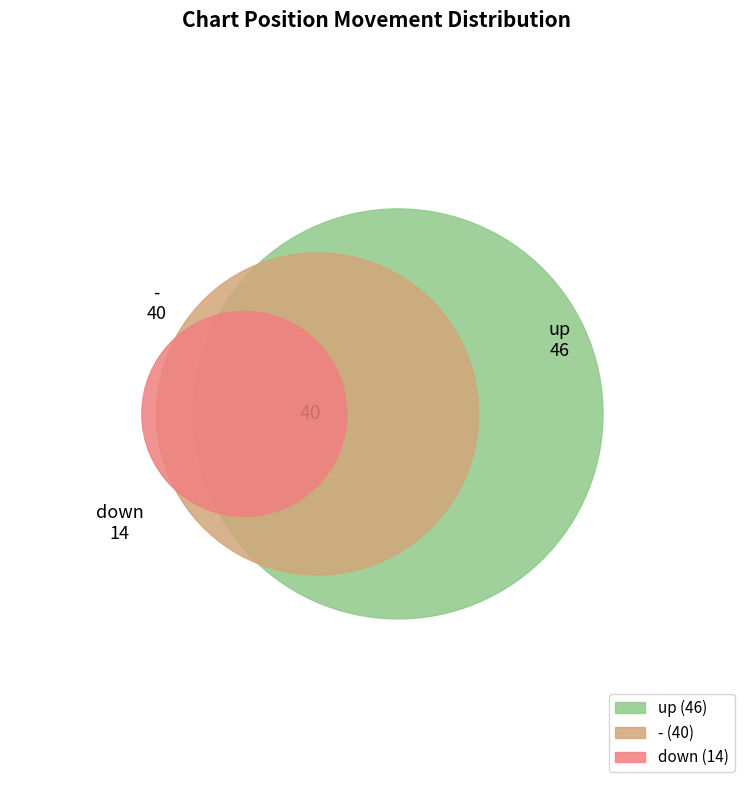

To the nearest percent, what is the difference between the up and - slice percentages?

6%